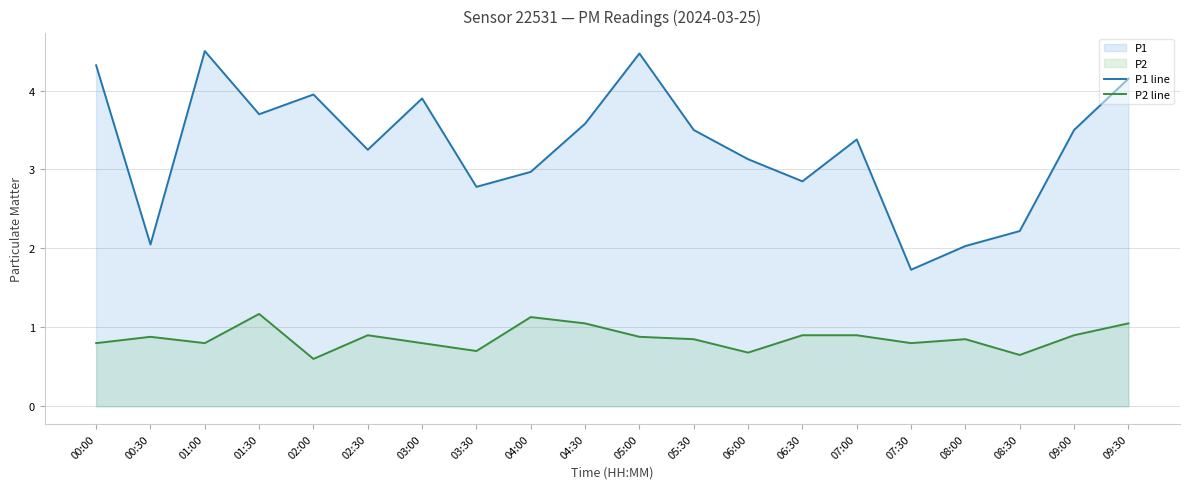

At how many categories does at least one series exceed 1?

20